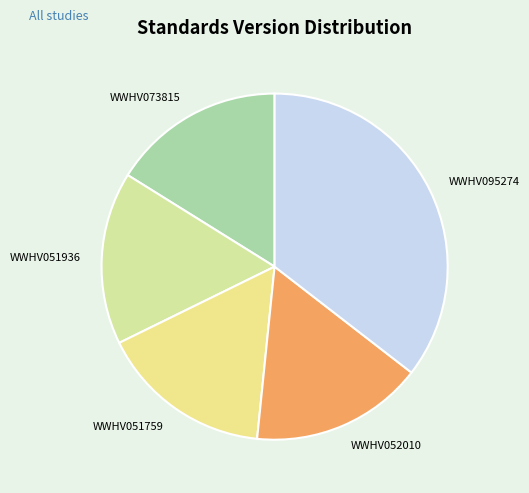

Which has a higher value, WWHV051759 or WWHV095274?

WWHV095274